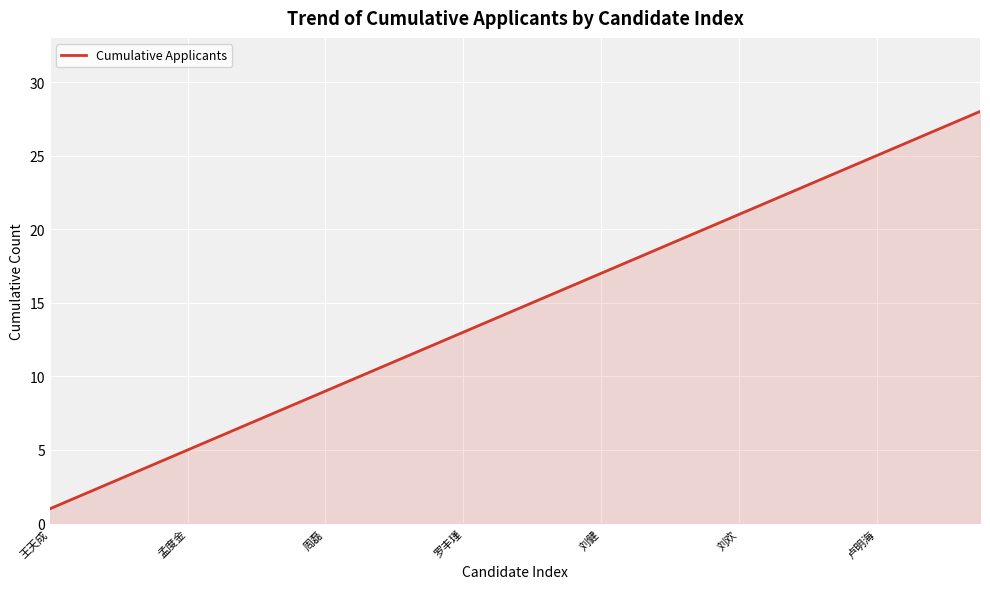

What is the maximum value shown in the chart?

28